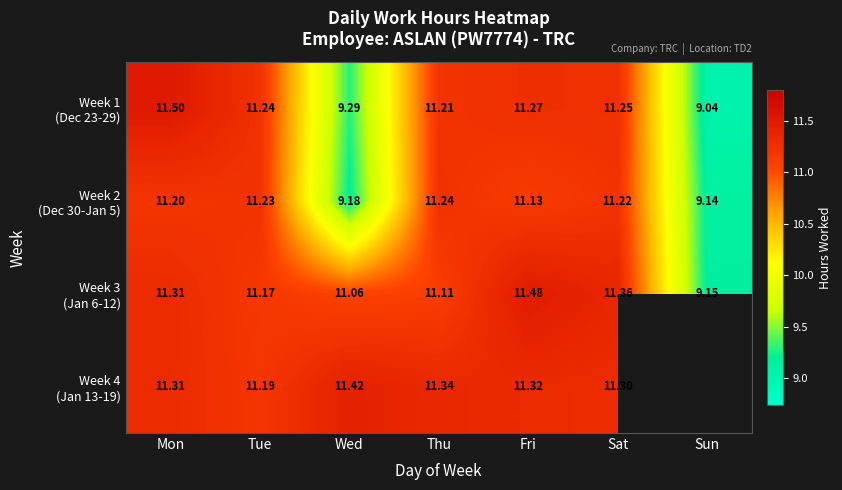

At how many categories does at least one series exceed 11?

6